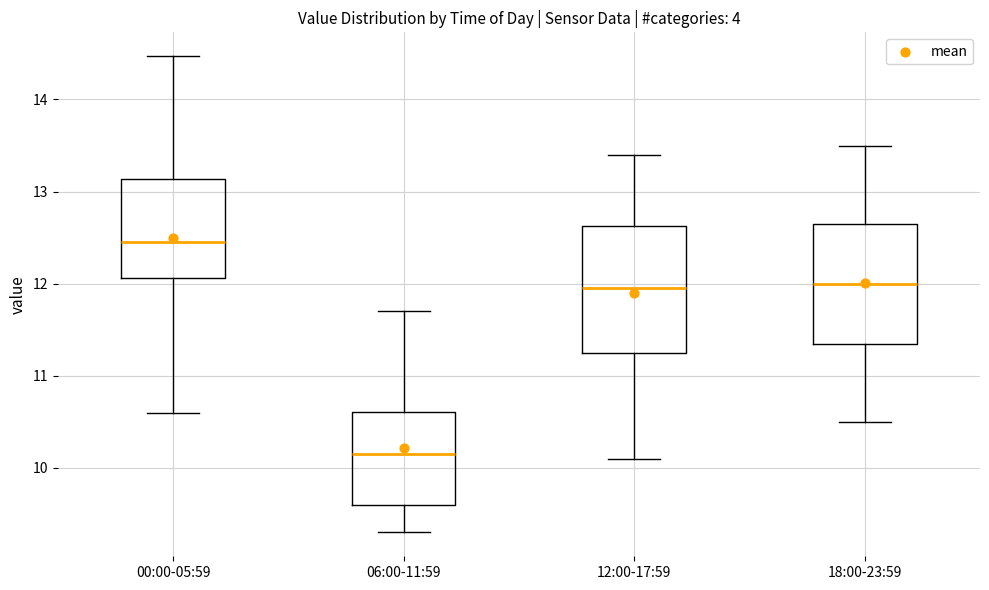

Reading left to right, transcribe this box plot: for each box, give where its median line is, the range the box spans, and where its two whiskers end, as read against the y-axis. The values are not printed on the chart, so give them approximately, as read against the axis.

00:00-05:59: median 12.5, box 12.1 to 13.1, whiskers 10.6 to 14.5
06:00-11:59: median 10.2, box 9.6 to 10.6, whiskers 9.3 to 11.7
12:00-17:59: median 12.0, box 11.3 to 12.6, whiskers 10.1 to 13.4
18:00-23:59: median 12.0, box 11.4 to 12.7, whiskers 10.5 to 13.5